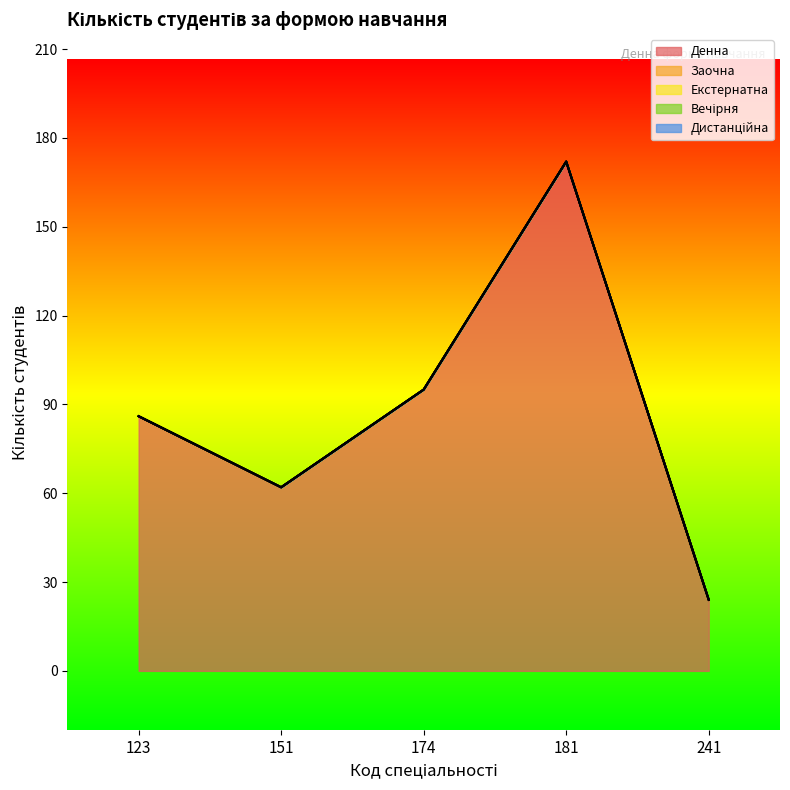

Rank the series at 181 from highest to lowest value.

Денна, Заочна, Екстернатна, Вечірня, Дистанційна